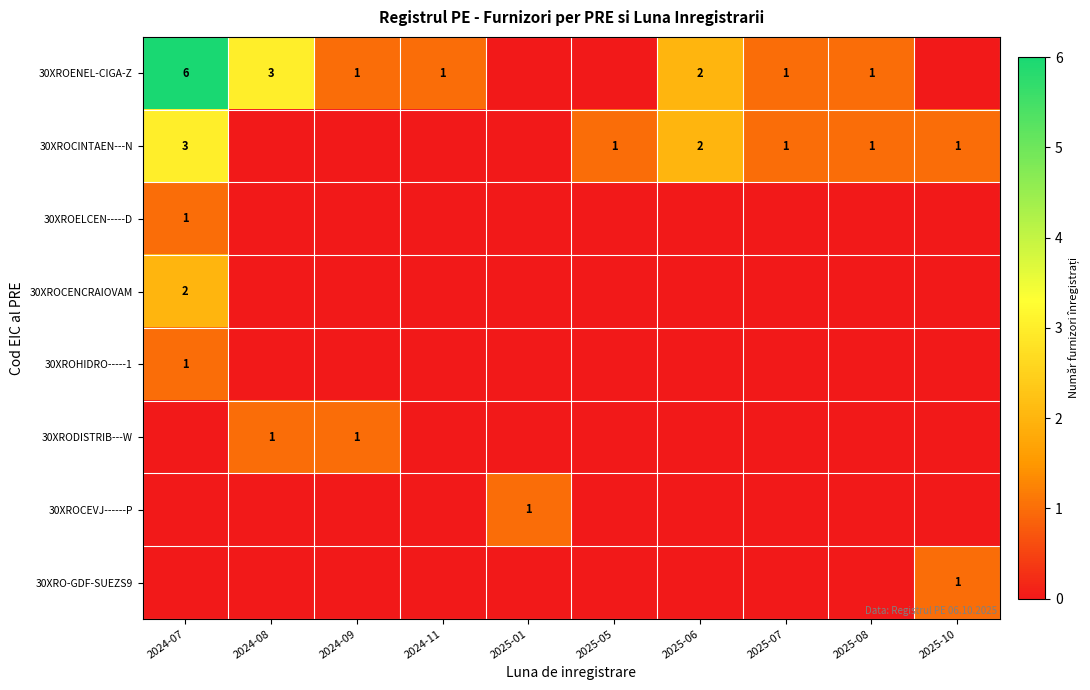

Is it true that 30XROCINTAEN---N equals 2 at 2024-07?

False